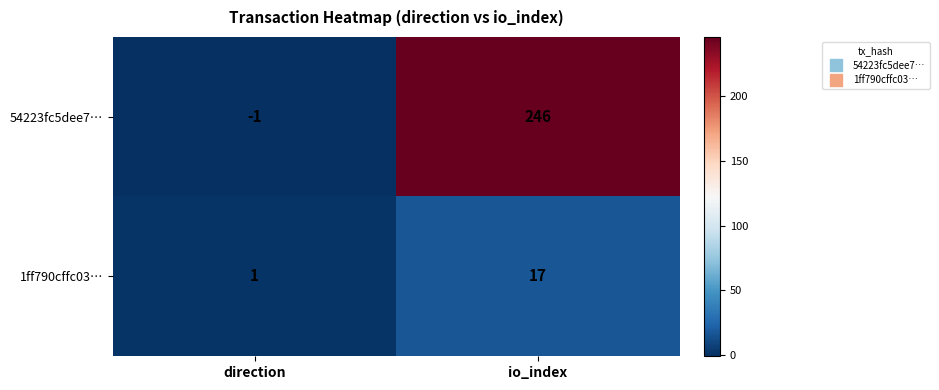

At how many categories does at least one series exceed 216?

1